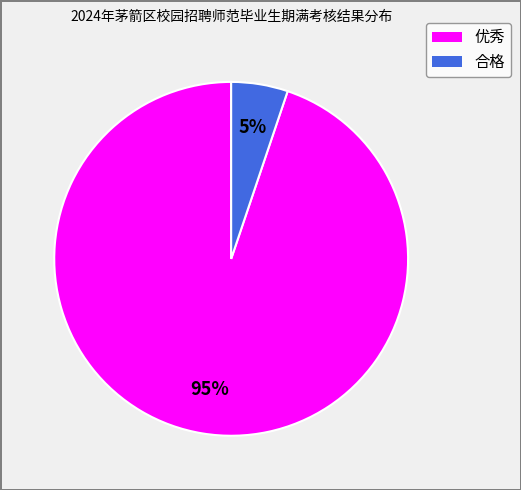

Which category has the biggest portion of the pie?

优秀